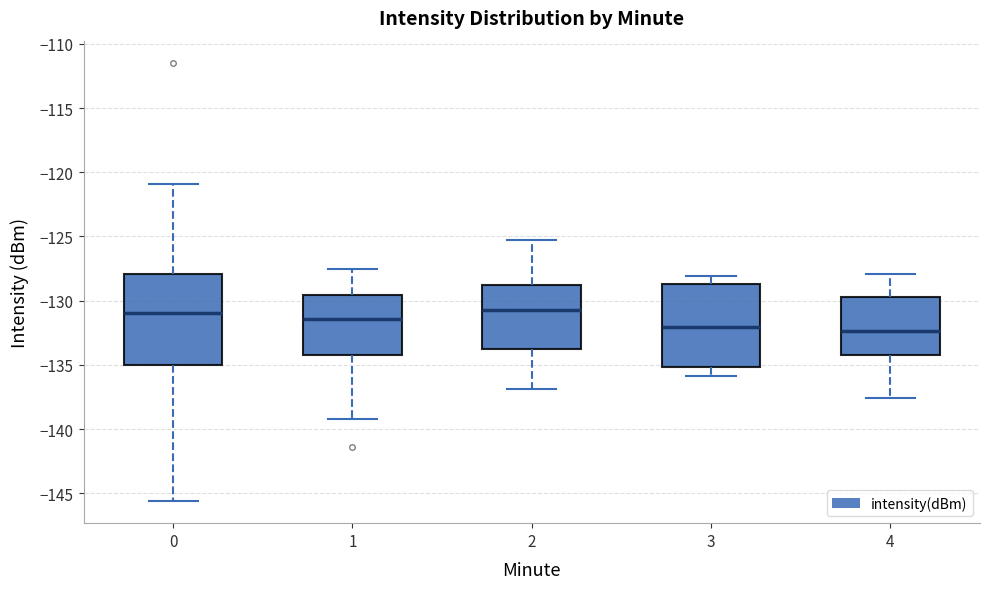

Reading left to right, transcribe this box plot: for each box, give where its median line is, the range the box spans, and where its two whiskers end, as read against the y-axis. The values are not printed on the chart, so give them approximately, as read against the axis.

0: median -131.0, box -135.0 to -128.0, whiskers -145.5 to -121.0
1: median -131.5, box -134.0 to -129.5, whiskers -139.0 to -127.5
2: median -130.5, box -133.5 to -128.5, whiskers -137.0 to -125.5
3: median -132.0, box -135.0 to -128.5, whiskers -136.0 to -128.0
4: median -132.5, box -134.0 to -129.5, whiskers -137.5 to -128.0